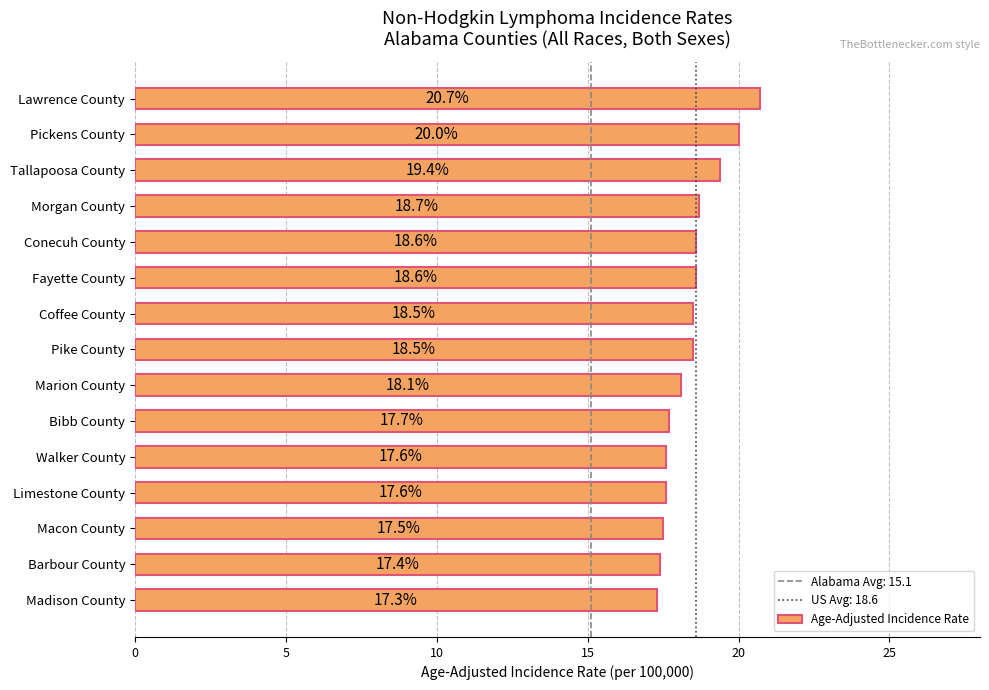

Between Fayette County and Pike County, which is larger?

Fayette County